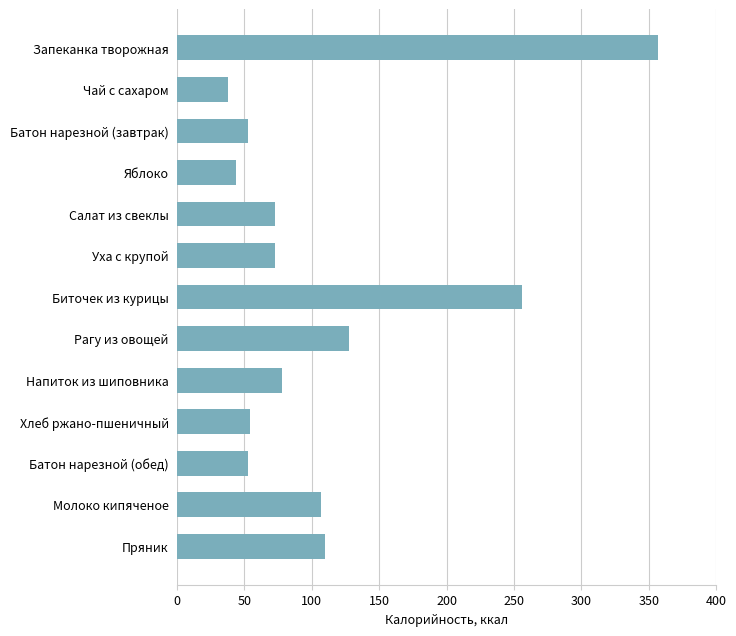

At which label is the value closest to 197?

Биточек из курицы